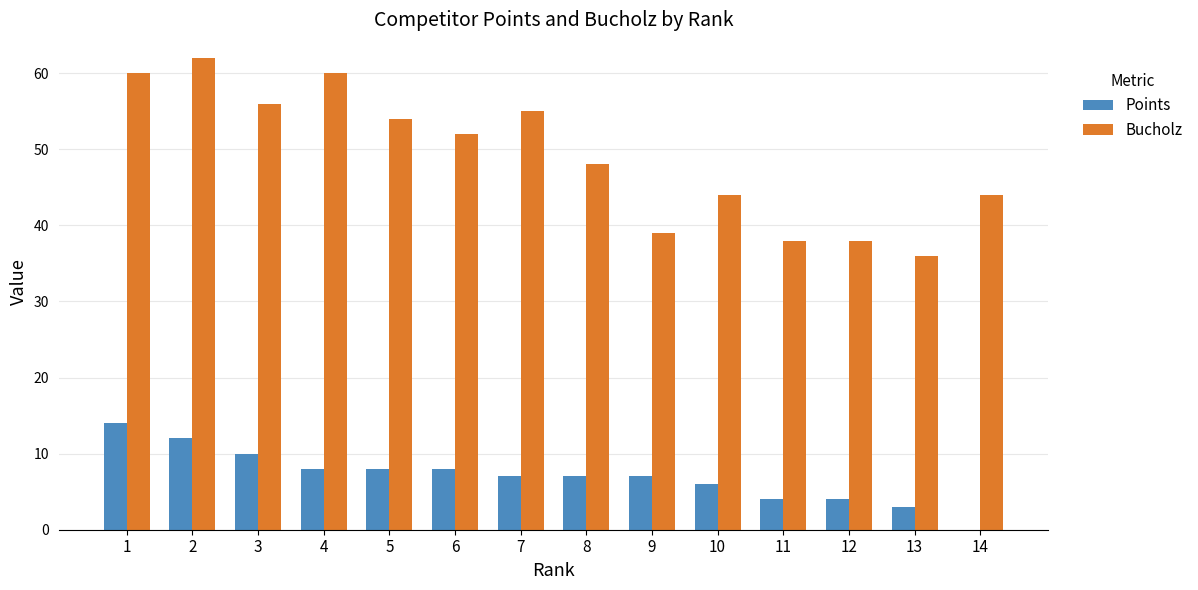

What is the maximum value for Bucholz?

62